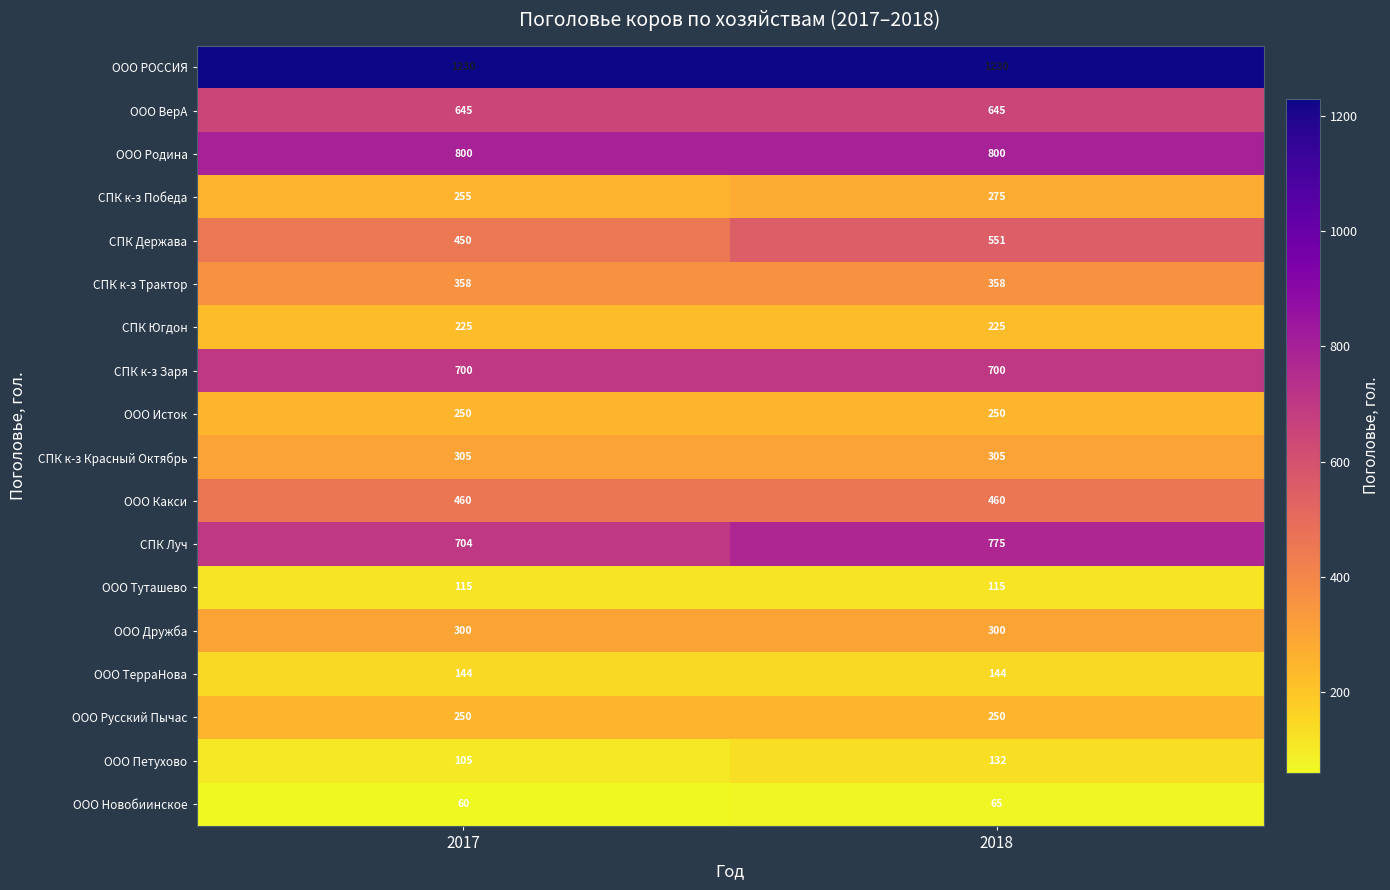

What is the difference between the СПК к-з Победа values at 2017 and 2018?

20